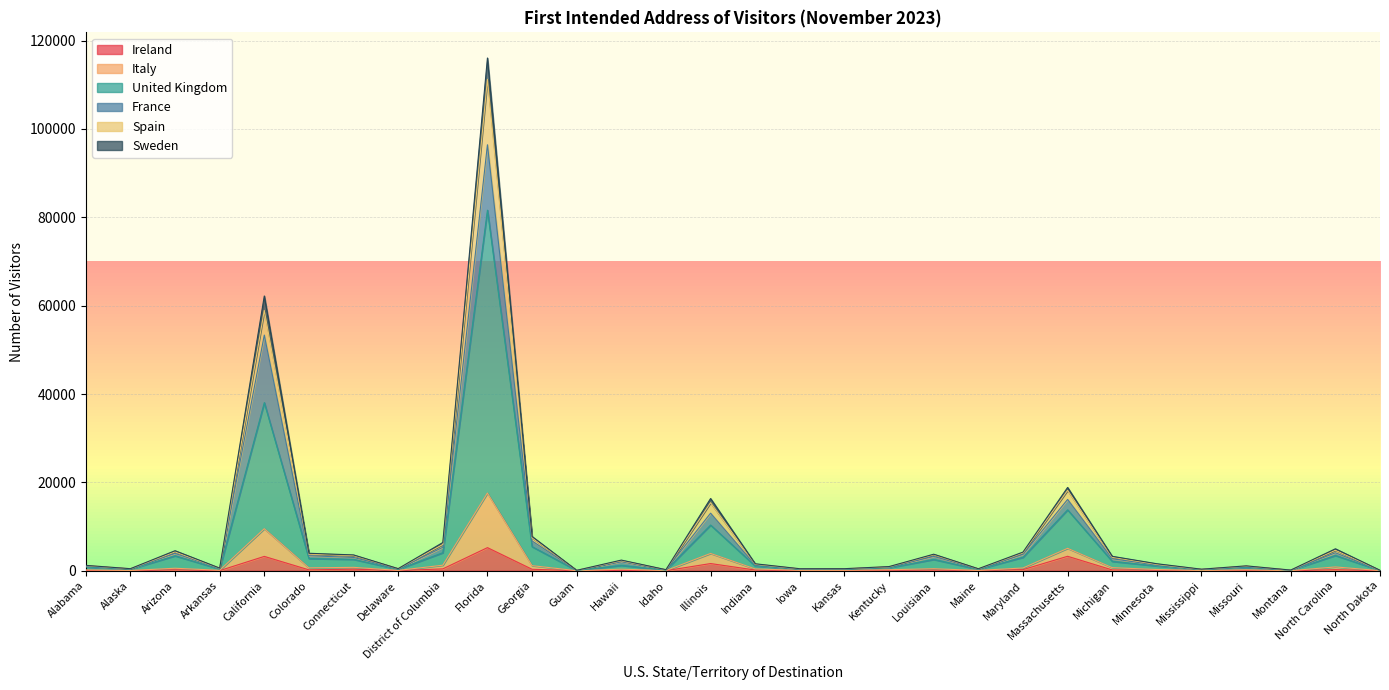

List the labels in order of Italy value, smallest first.

Guam, North Dakota, Montana, Idaho, Mississippi, Maine, Iowa, Alaska, Kansas, Delaware, Arkansas, Kentucky, Missouri, Alabama, Indiana, Minnesota, Hawaii, Michigan, Connecticut, Louisiana, Colorado, Maryland, Arizona, North Carolina, District of Columbia, Georgia, Illinois, Massachusetts, California, Florida